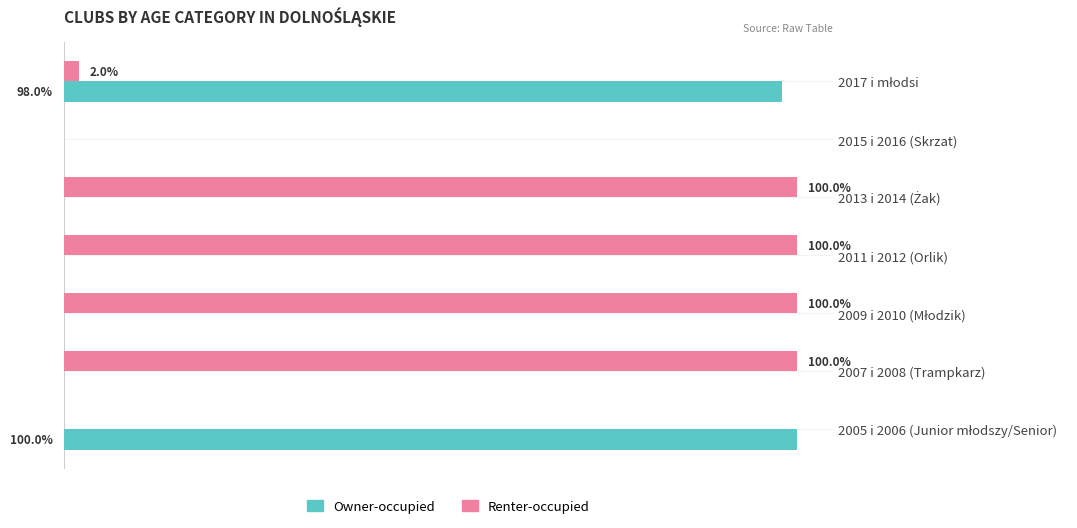

Between 2015 i 2016 (Skrzat) and 2011 i 2012 (Orlik), which series saw the biggest shift?

Renter-occupied